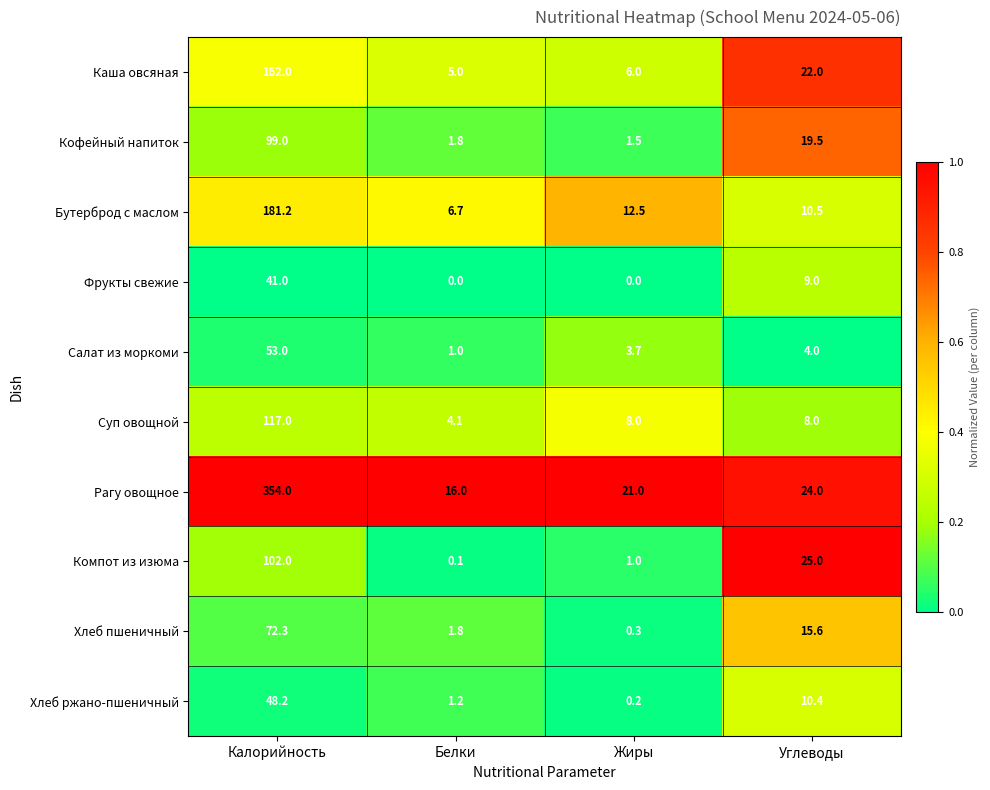

Rank the series by their maximum value, from highest to lowest.

Рагу овощное, Бутерброд с маслом, Каша овсяная, Суп овощной, Компот из изюма, Кофейный напиток, Хлеб пшеничный, Салат из моркоми, Хлеб ржано-пшеничный, Фрукты свежие